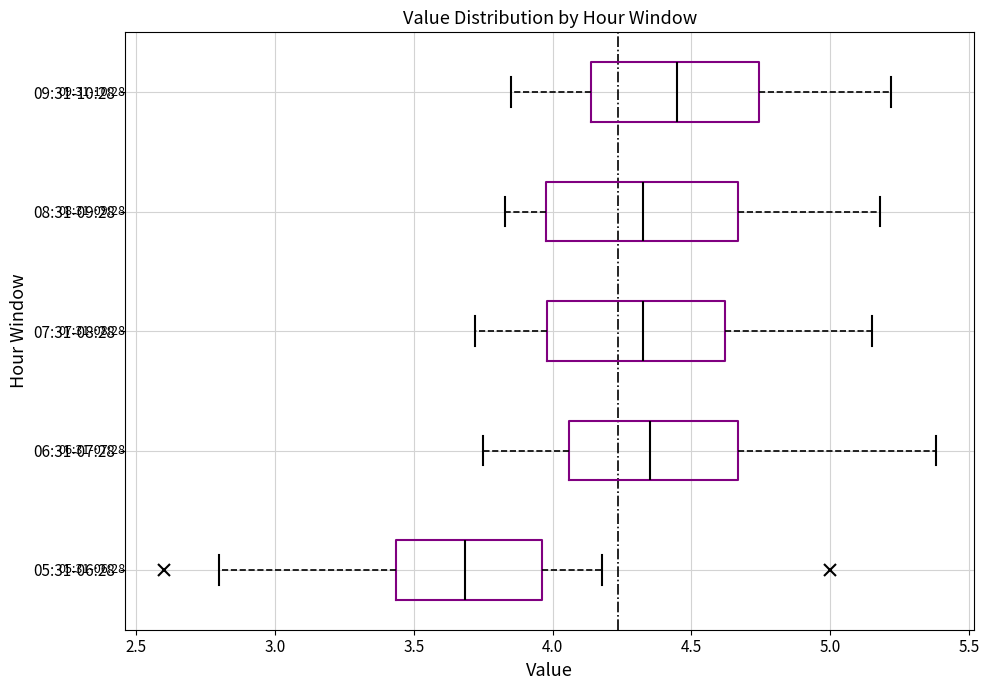

Reading bottom to top, transcribe this box plot: for each box, give where its median line is, the range the box spans, and where its two whiskers end, as read against the x-axis. The values are not printed on the chart, so give them approximately, as read against the axis.

05:31-06:28: median 3.70, box 3.45 to 3.95, whiskers 2.80 to 4.20
06:31-07:28: median 4.35, box 4.05 to 4.65, whiskers 3.75 to 5.40
07:31-08:28: median 4.35, box 4.00 to 4.60, whiskers 3.70 to 5.15
08:31-09:28: median 4.35, box 4.00 to 4.65, whiskers 3.85 to 5.20
09:31-10:28: median 4.45, box 4.15 to 4.75, whiskers 3.85 to 5.20